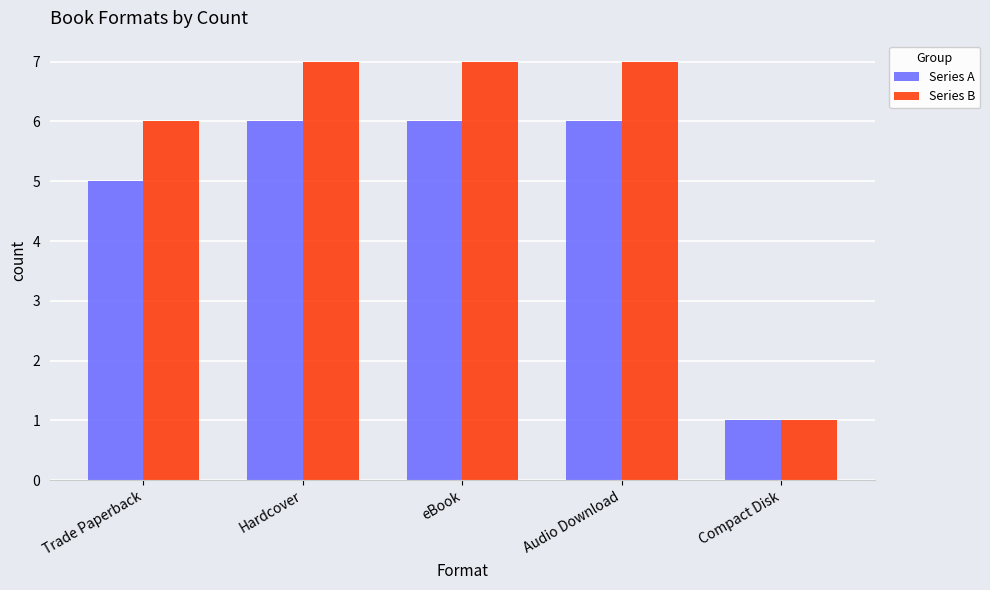

What is the difference between the highest and lowest values at eBook?

1